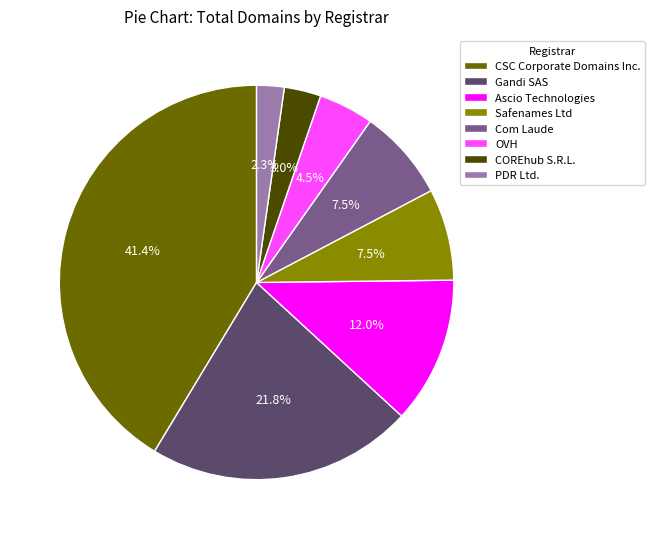

Is there a majority slice in this chart?

No